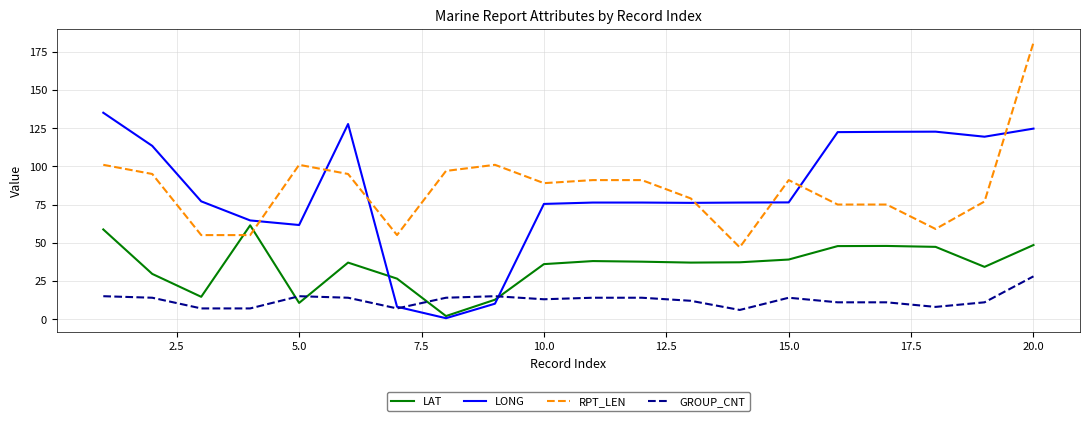

What is the sum of all LONG values?

1666.9